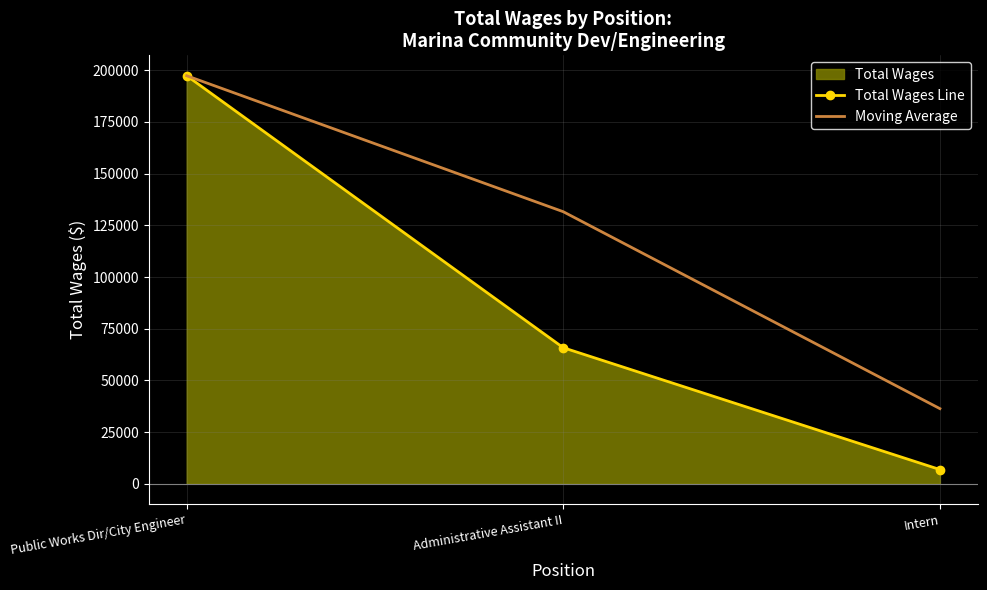

What is the label of the 1st point from the right?

Intern